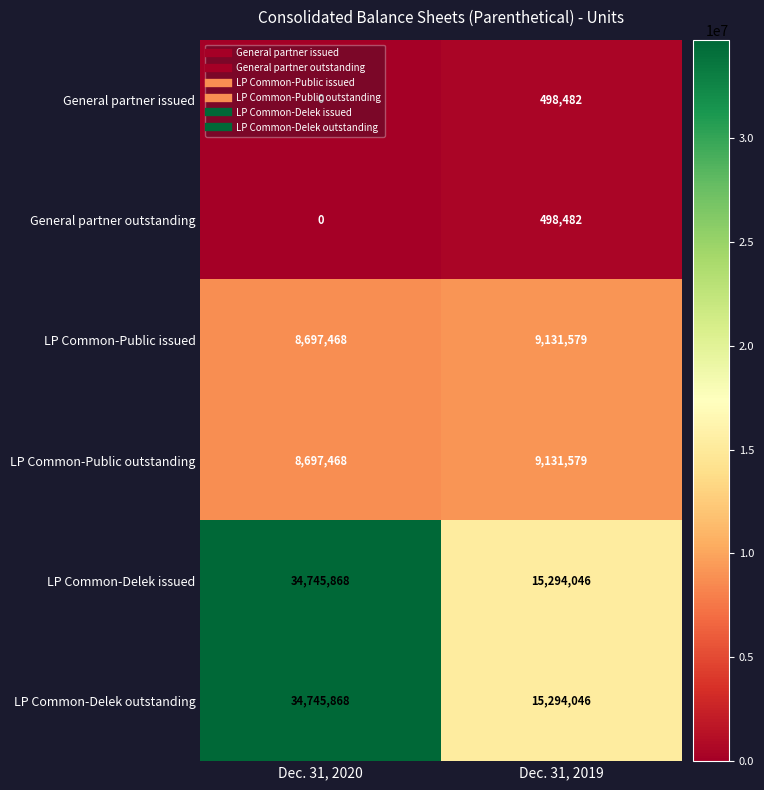

What is the total value across all series at Dec. 31, 2019?

49848214